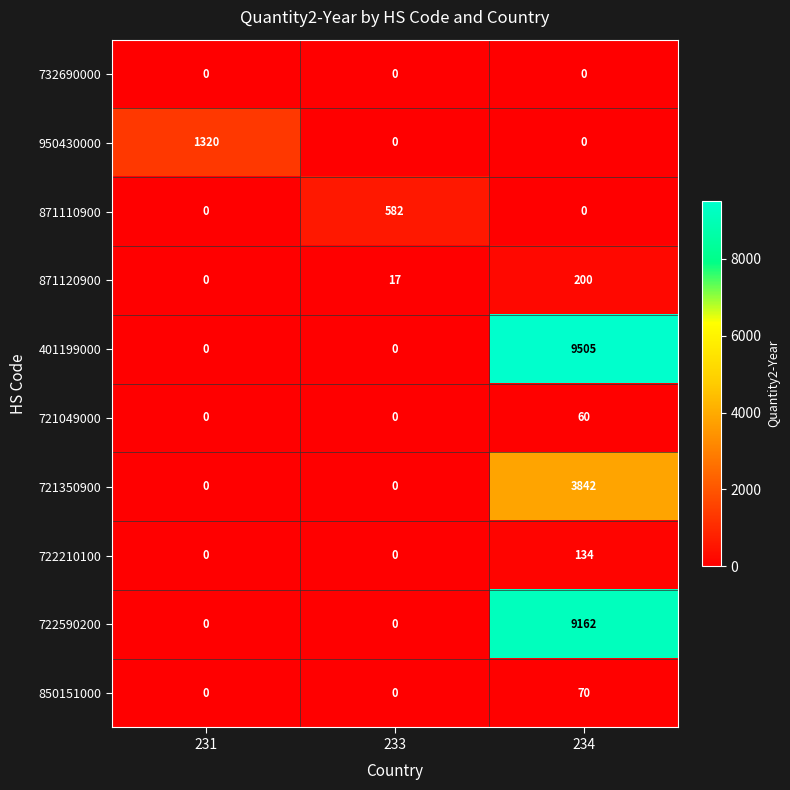

Rank the series by their maximum value, from highest to lowest.

401199000, 722590200, 721350900, 950430000, 871110900, 871120900, 722210100, 850151000, 721049000, 732690000